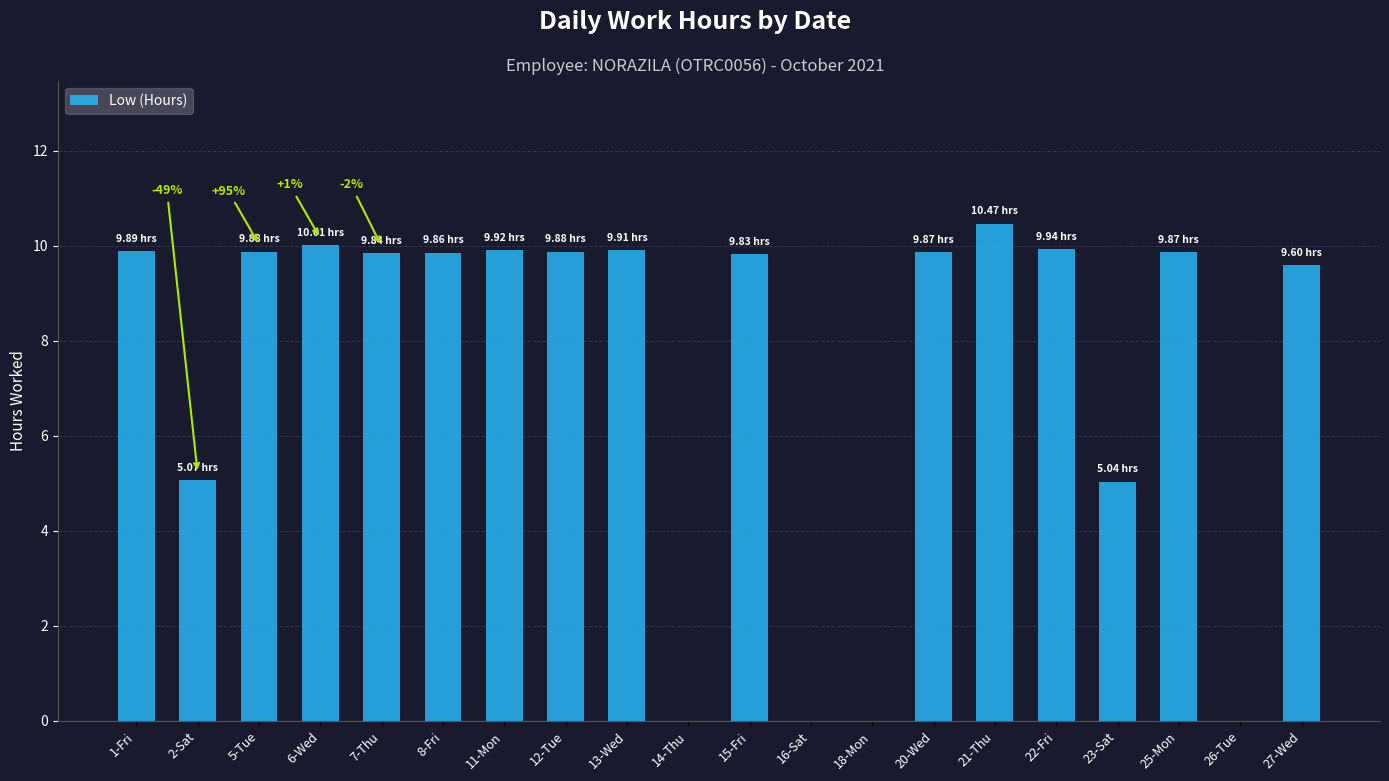

The chart shows a value of 0.0 at 14-Thu. True or false?

True